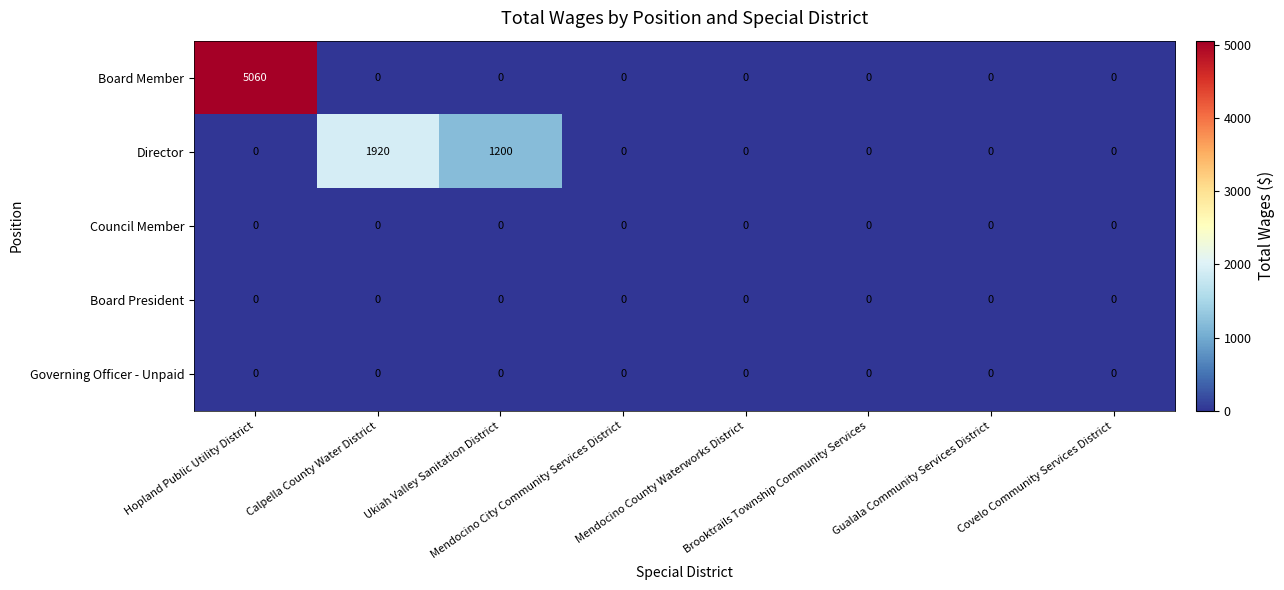

At how many categories does at least one series exceed 2631?

1